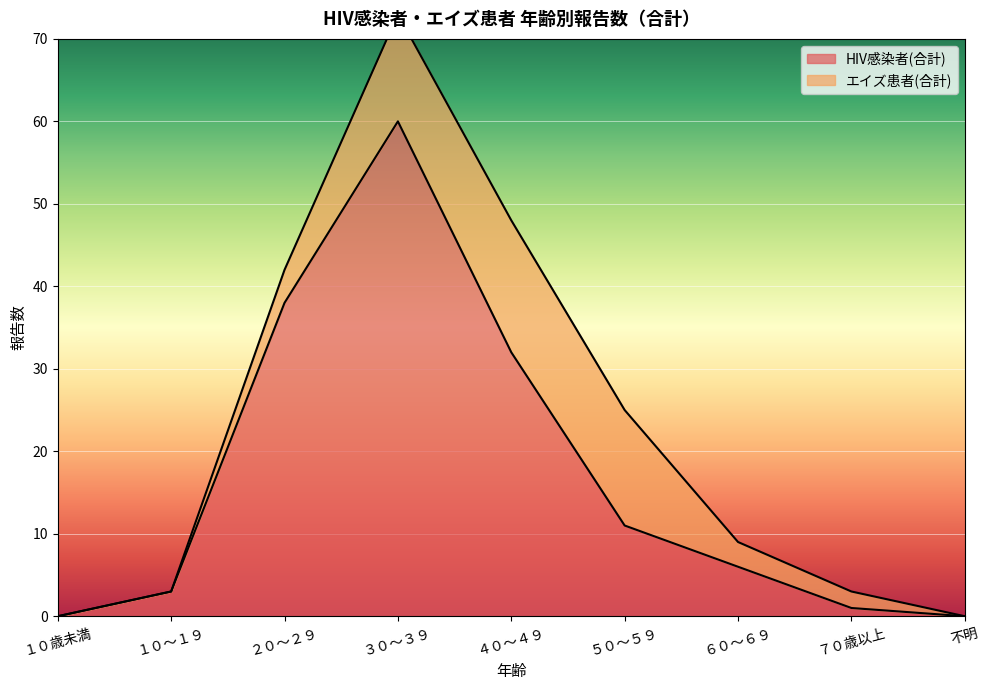

What is the change in value from ２０～２９ to ７０歳以上?

-37